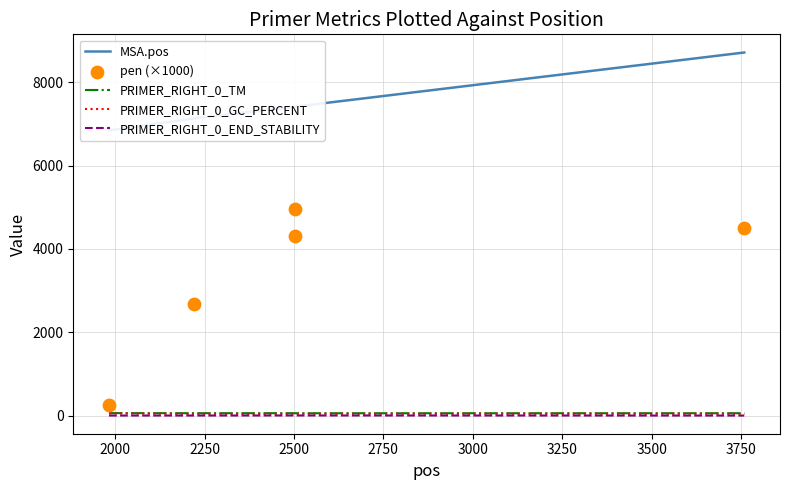

Is the value of PRIMER_RIGHT_0_GC_PERCENT at 2000 greater than the value of pen (×1000) at 2250?

No